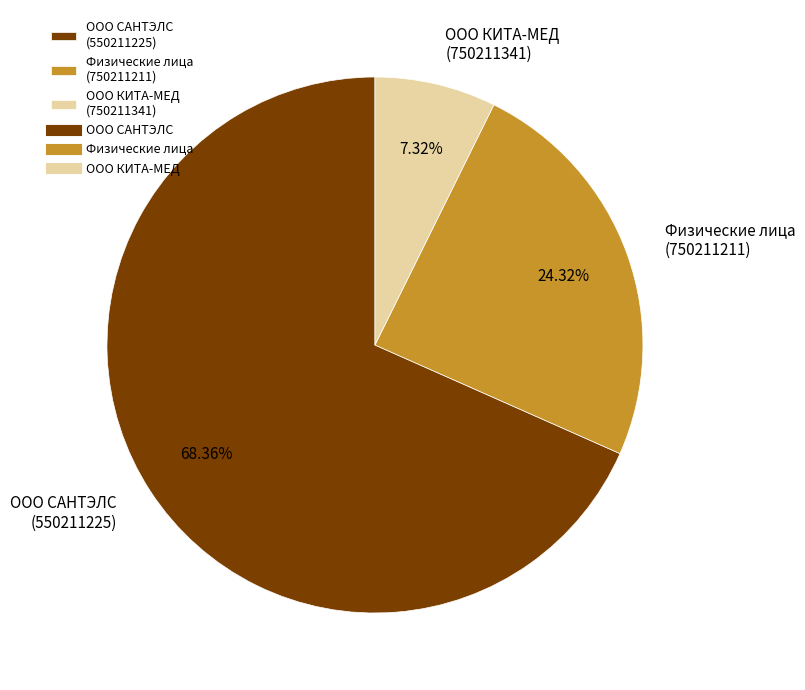

To the nearest percent, what percentage of the pie is ООО САНТЭЛС?

68%